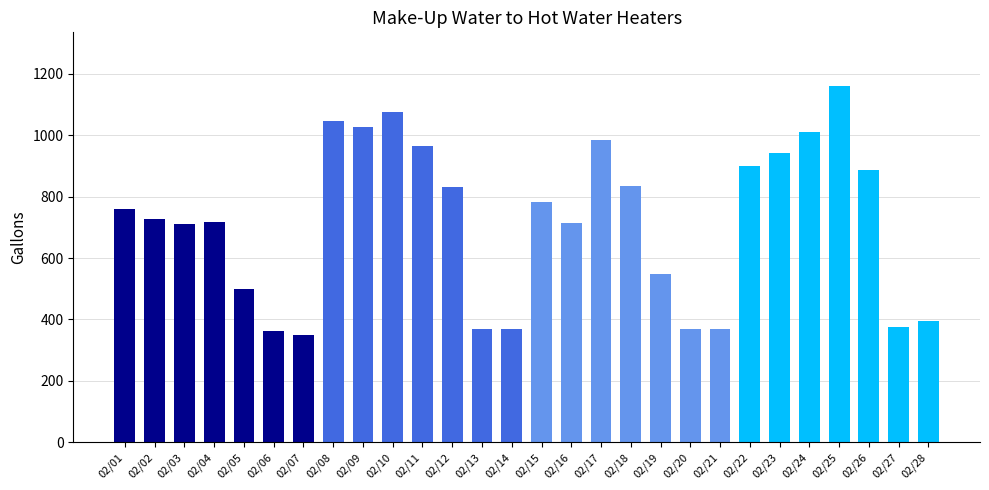

At which label is the value closest to 755?

02/01